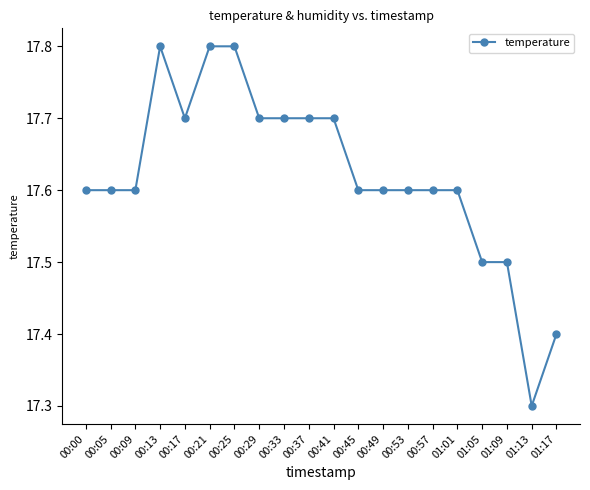

Is it true that the value at 00:29 is 17.7?

True